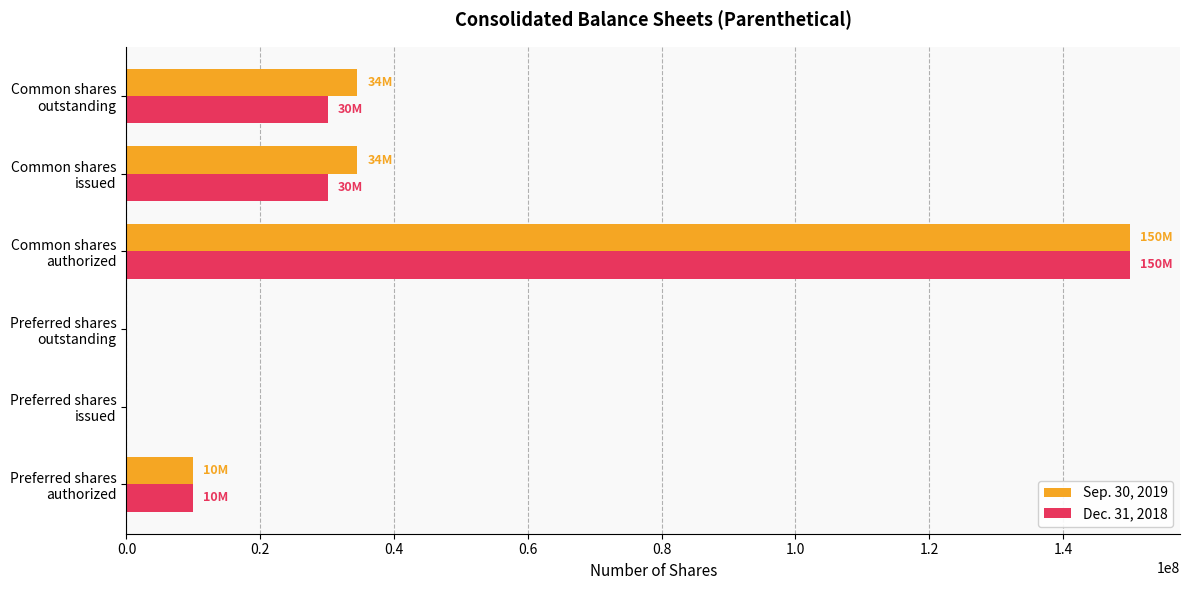

What is the maximum value shown in the chart?

150000000